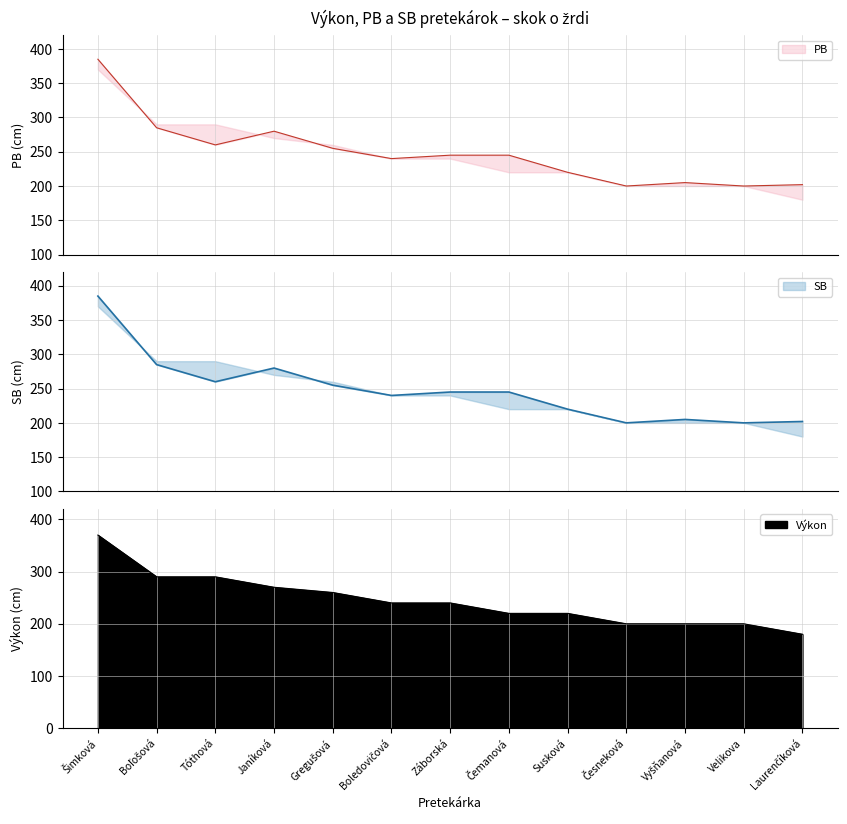

What is the value of the SB point at the 2nd from the left?

285